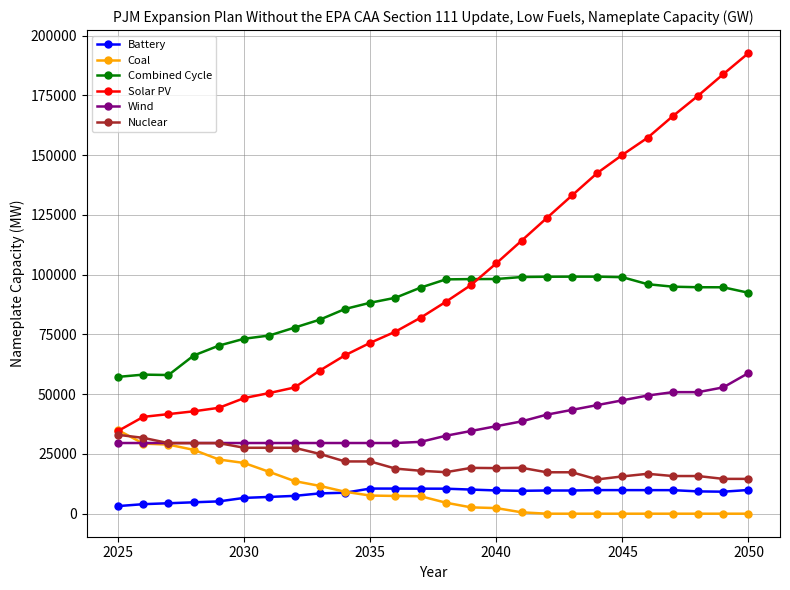

True or false: Wind and Battery cross at least once.

False